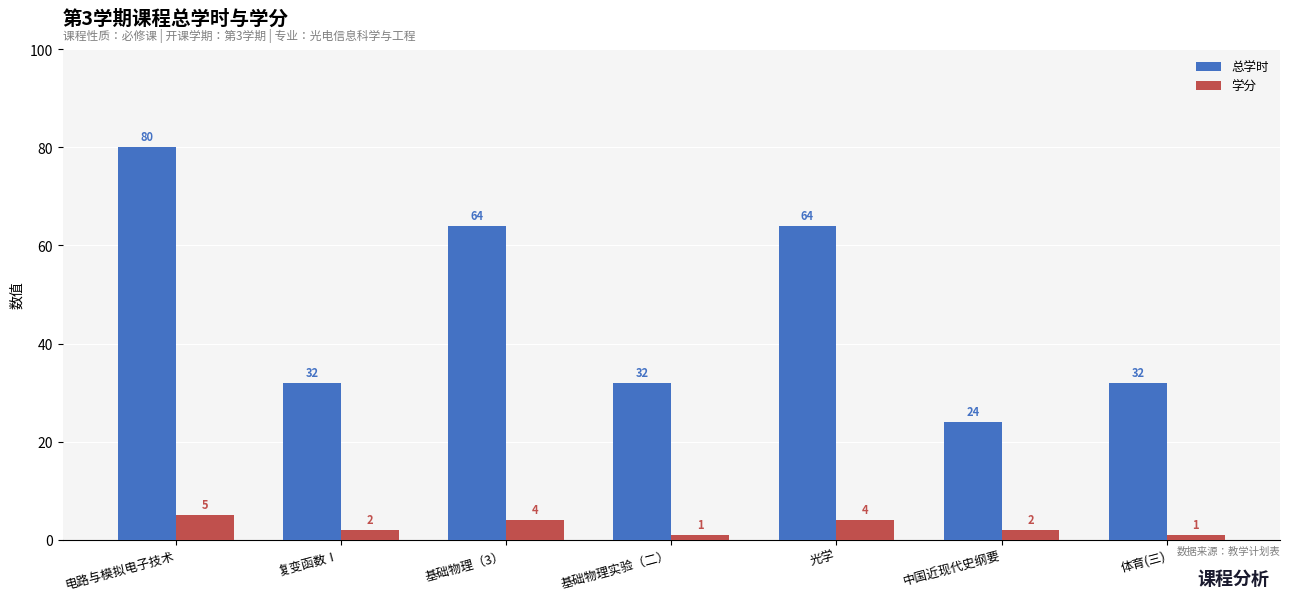

What is the label of the 7th bar from the right?

电路与模拟电子技术